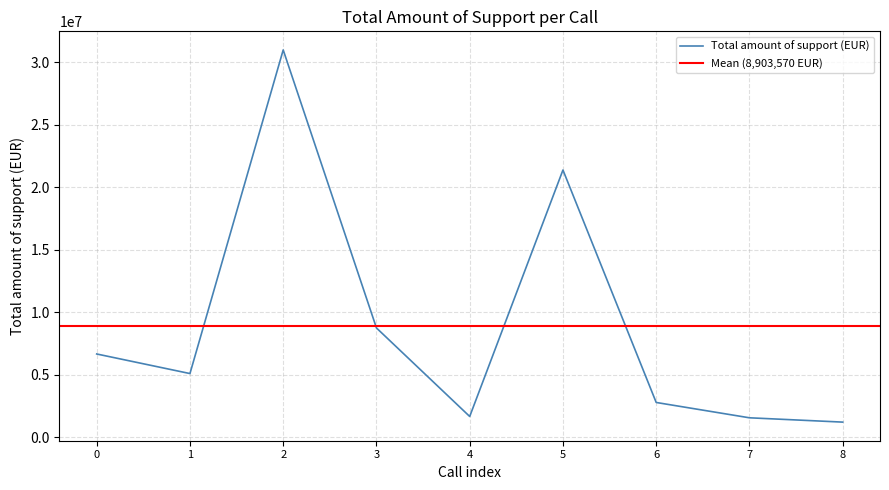

True or false: Total amount of support (EUR) has a value of 2377757.9 at 0.

False